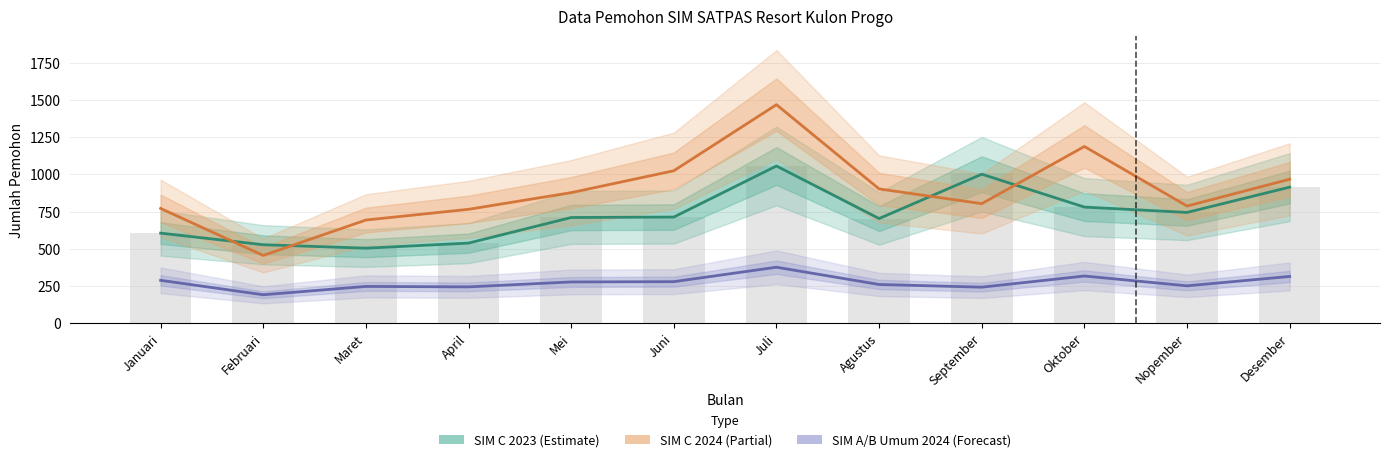

Count the number of categories in the chart.

12